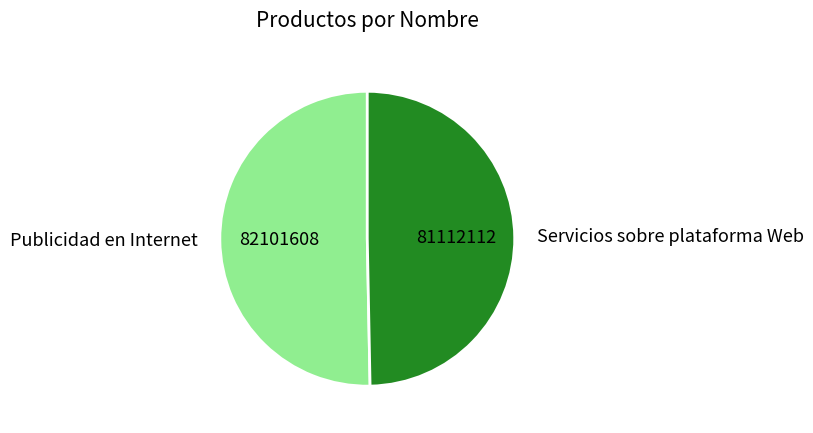

Which category has the smallest portion of the pie?

Servicios sobre plataforma Web